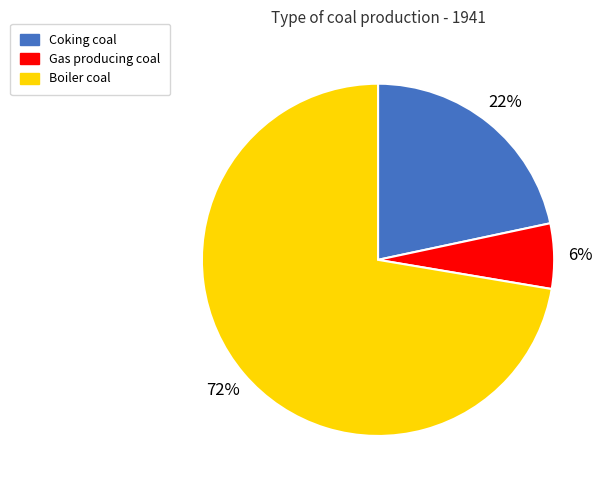

To the nearest percent, what is the average slice percentage?

33%